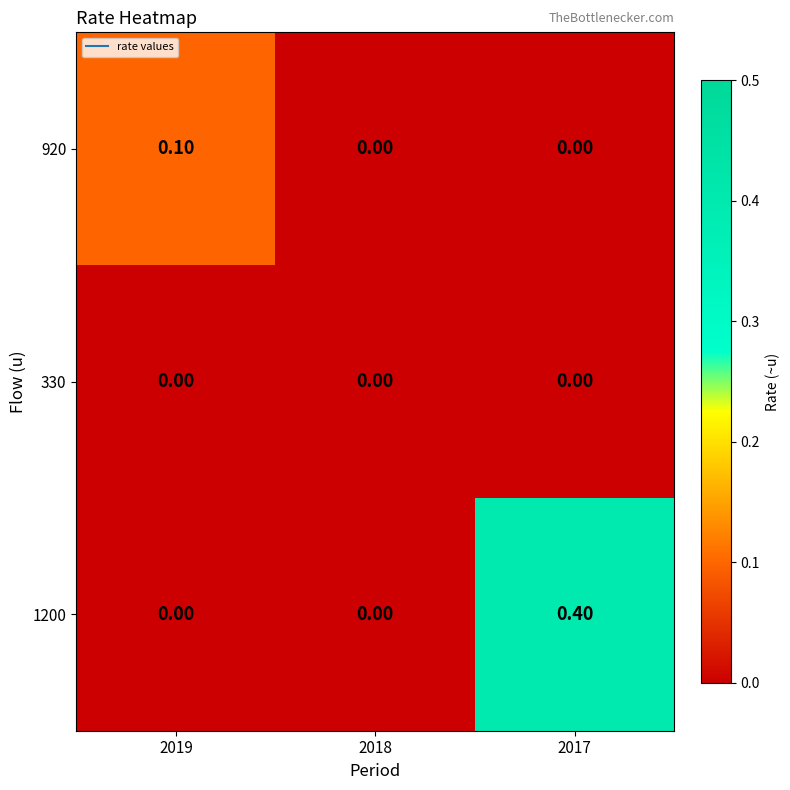

Which series has the largest range (max minus min)?

1200